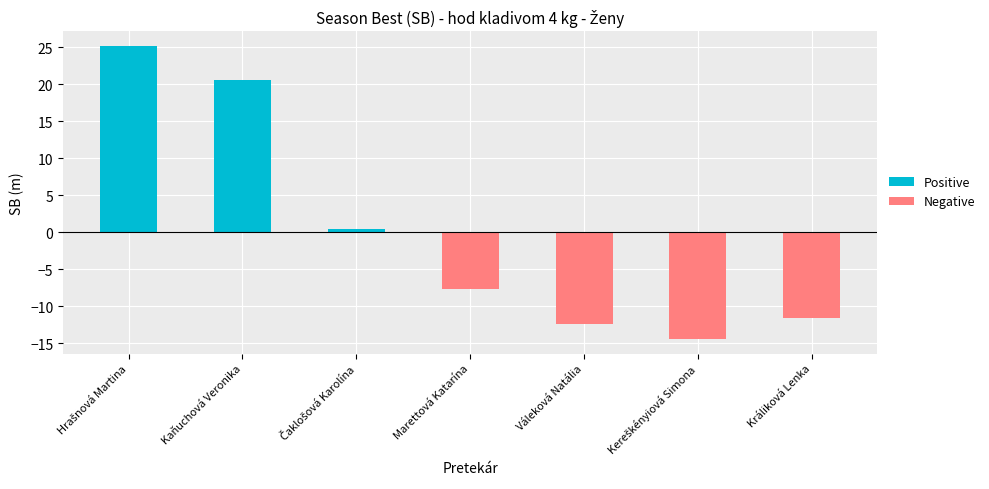

What value does the Positive series have at Kaňuchová Veronika?

20.5